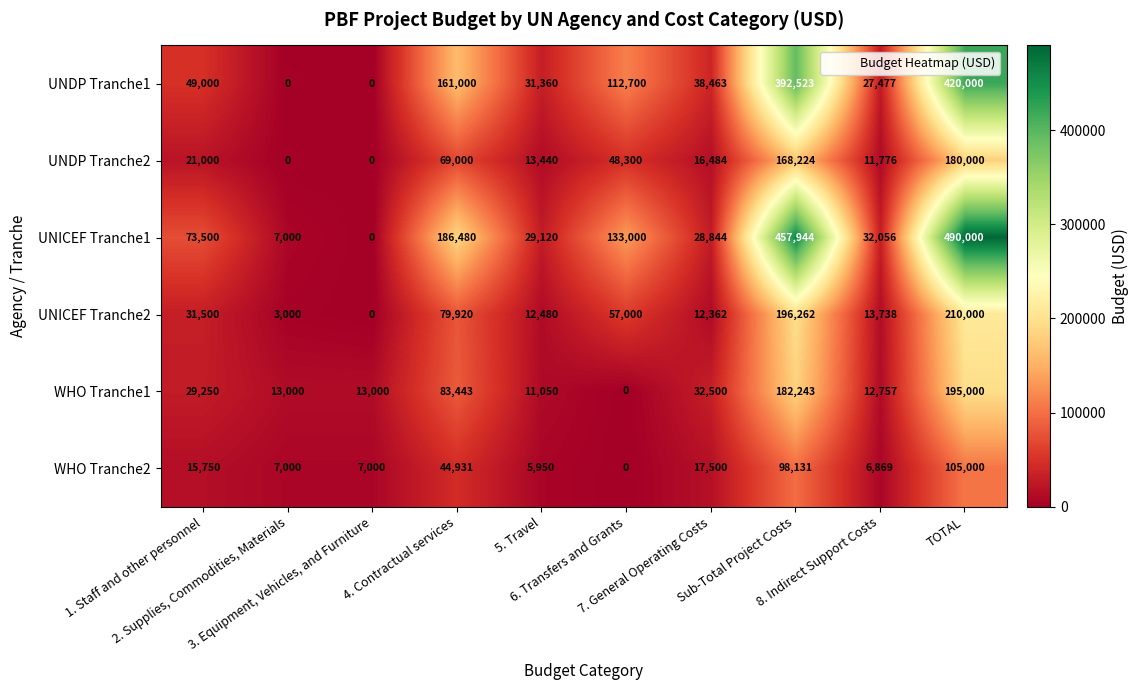

Which series has the largest total across all categories?

UNICEF Tranche1